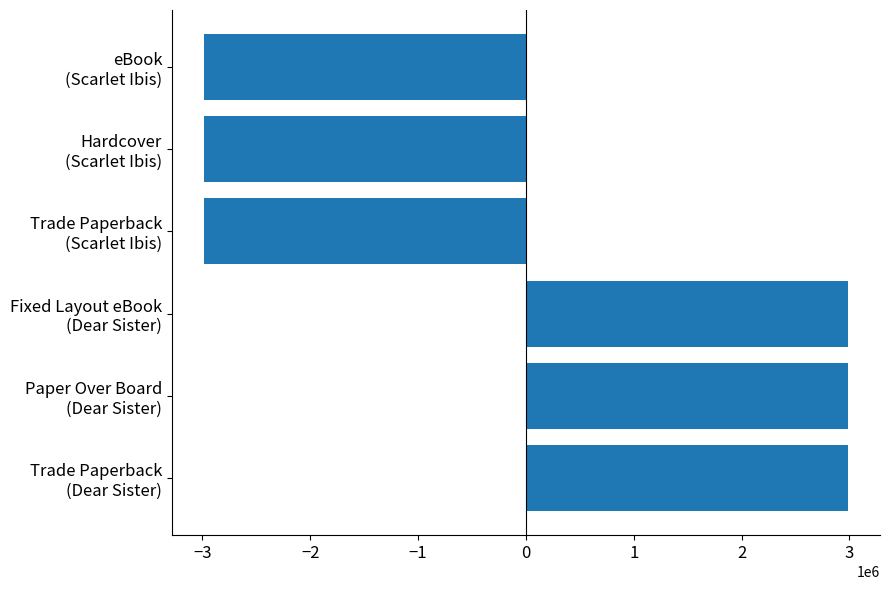

What is the difference between the second highest and minimum values?

5969416